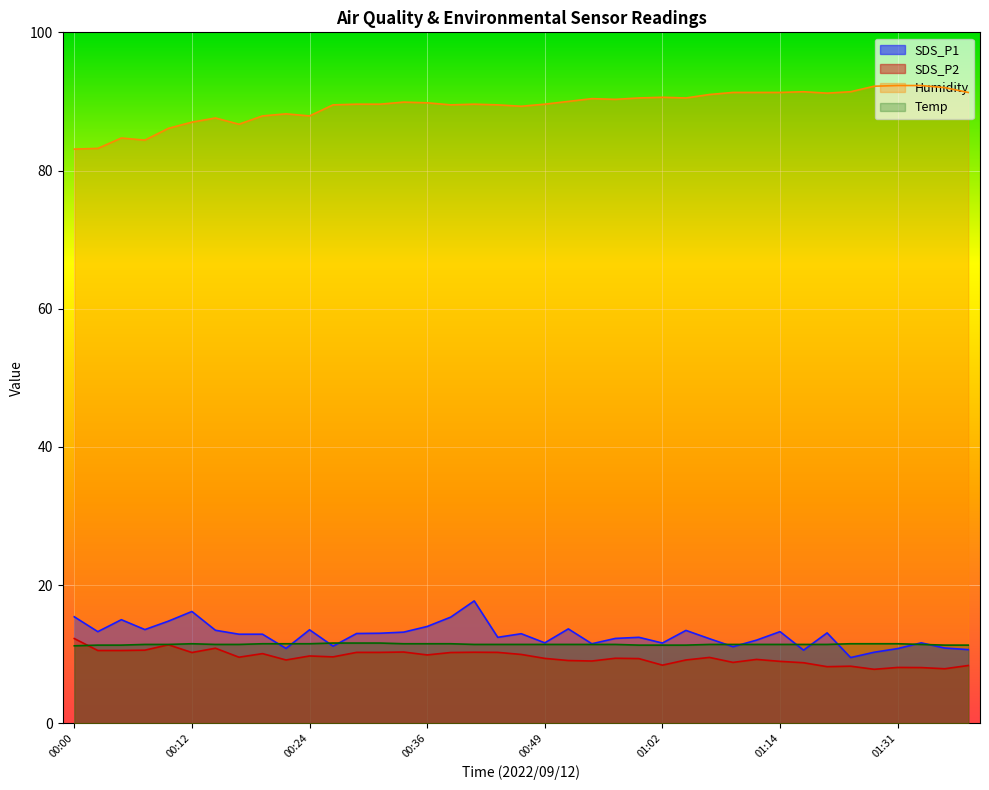

What is the sum of all SDS_P2 values?

371.4